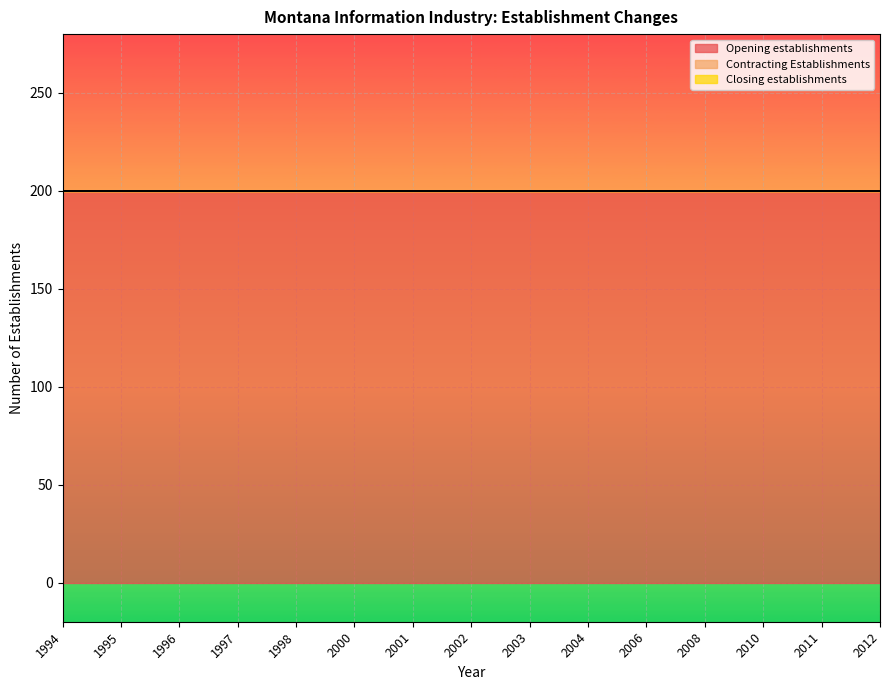

Is it true that Opening establishments equals 279 at 2006?

False